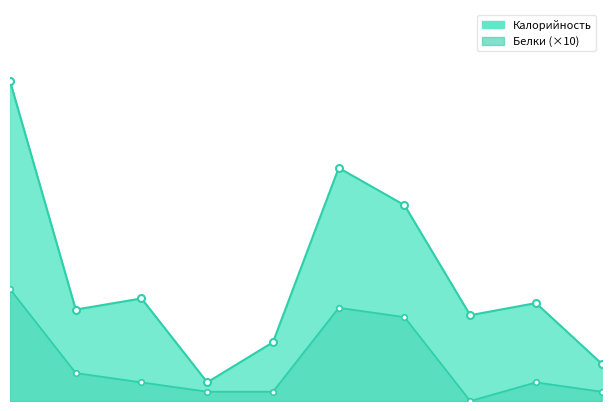

What is the maximum value shown in the chart?

343